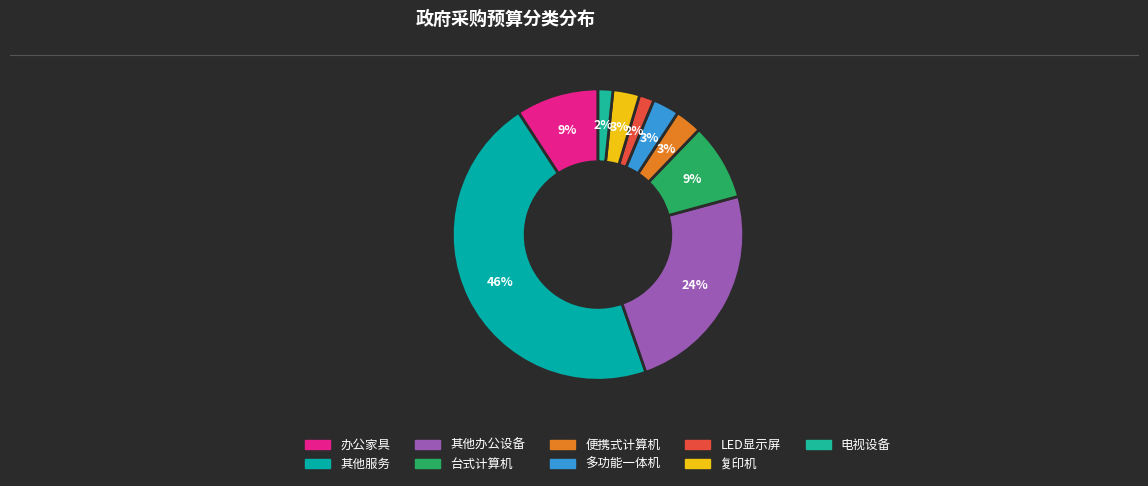

Is it true that 多功能一体机 is 3% of the pie?

True